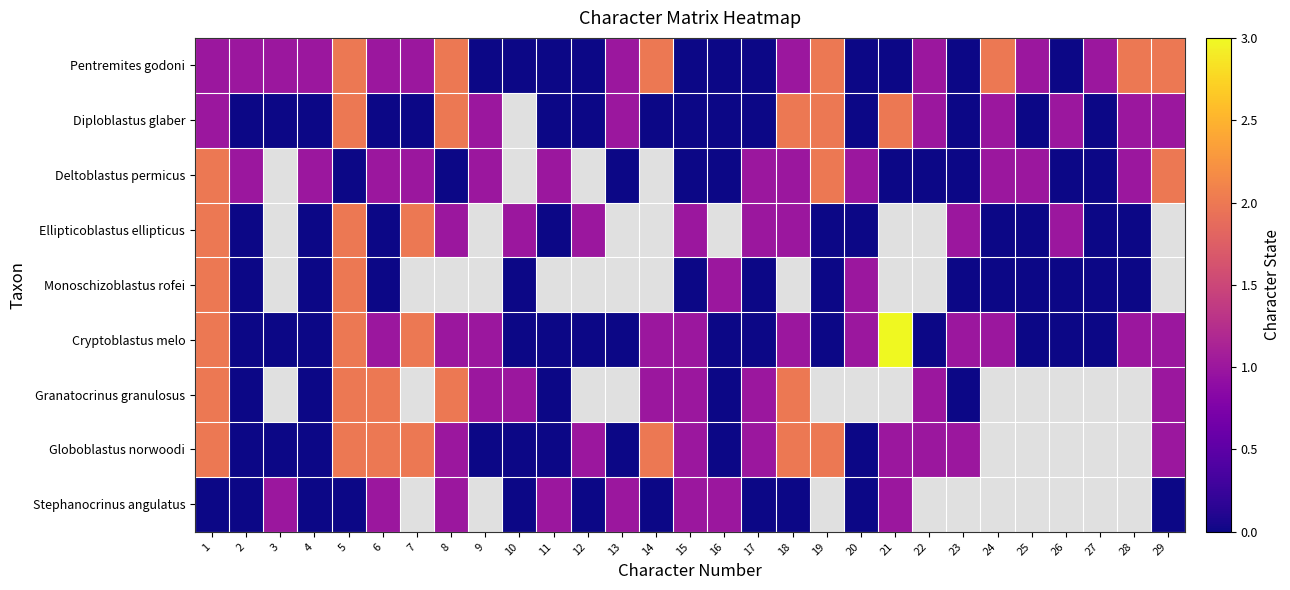

How many data points in Ellipticoblastus ellipticus are less than 1?

10